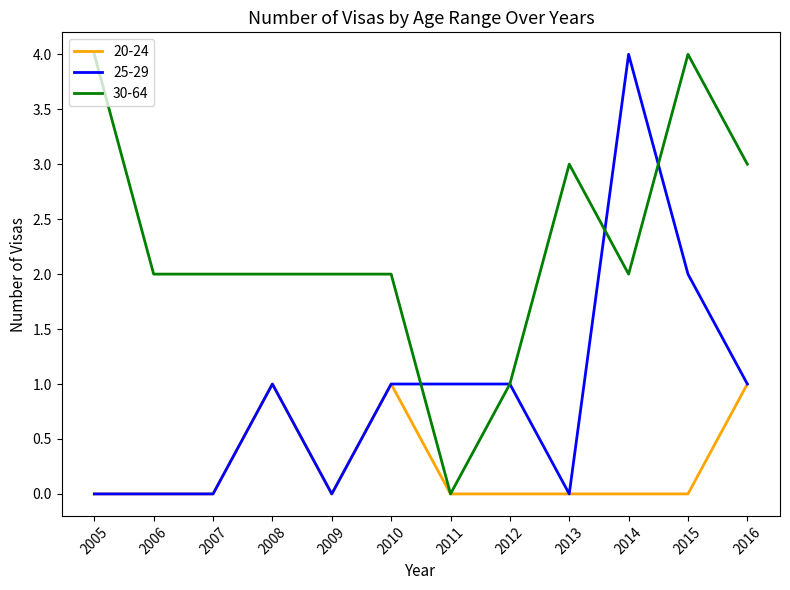

Rank the series at 2015 from highest to lowest value.

30-64, 25-29, 20-24